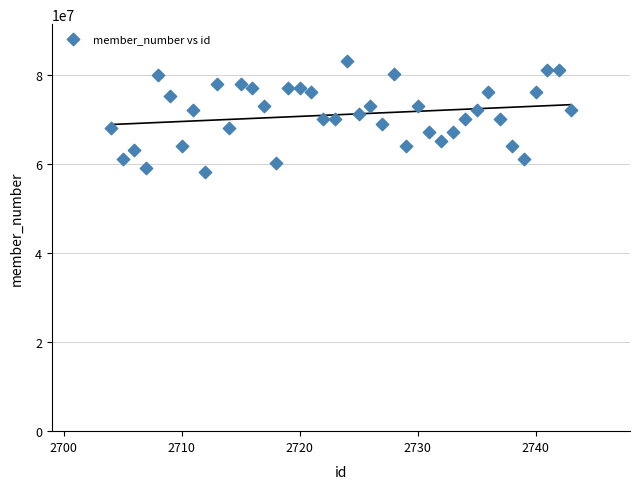

What is the range of X values (max minus min)?

39